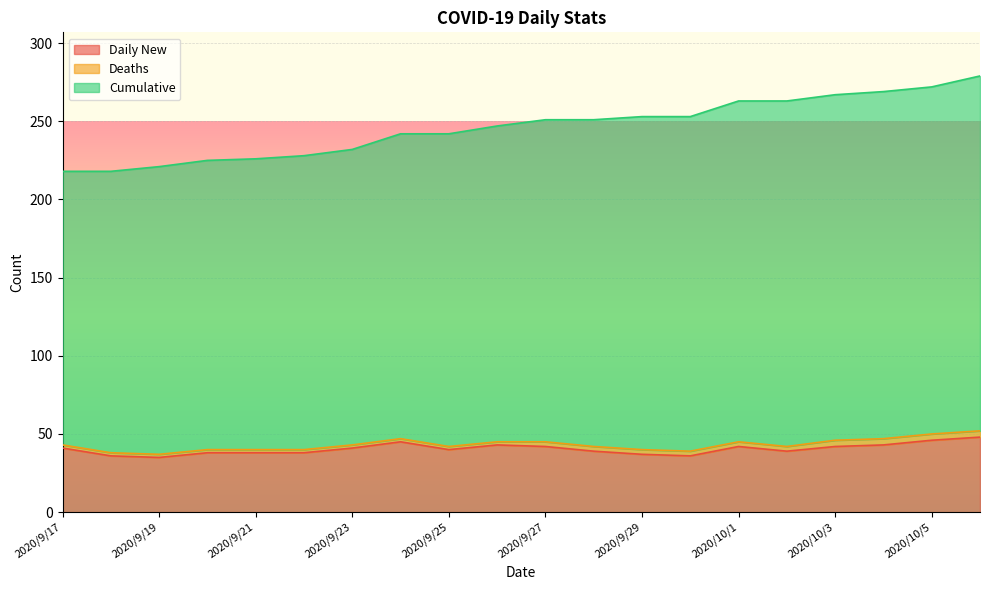

True or false: Daily New and Cumulative intersect in this chart.

False